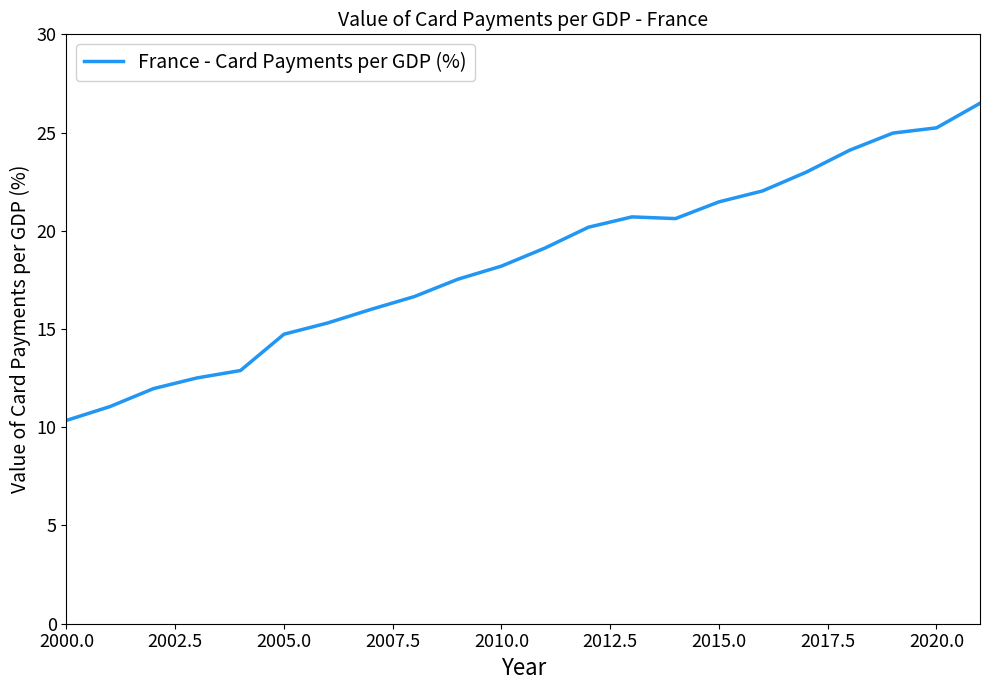

What is the difference between the maximum and minimum values?

16.1